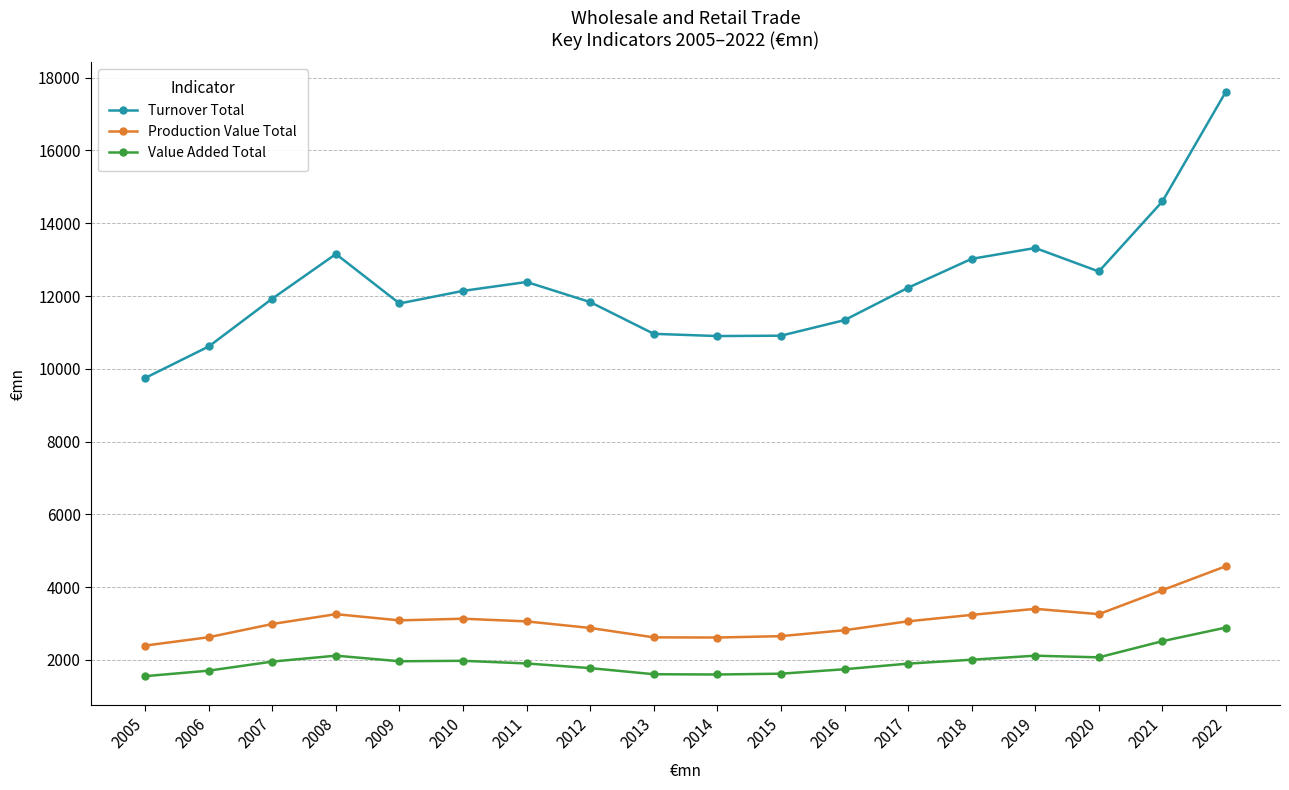

True or false: Turnover Total and Production Value Total intersect in this chart.

False